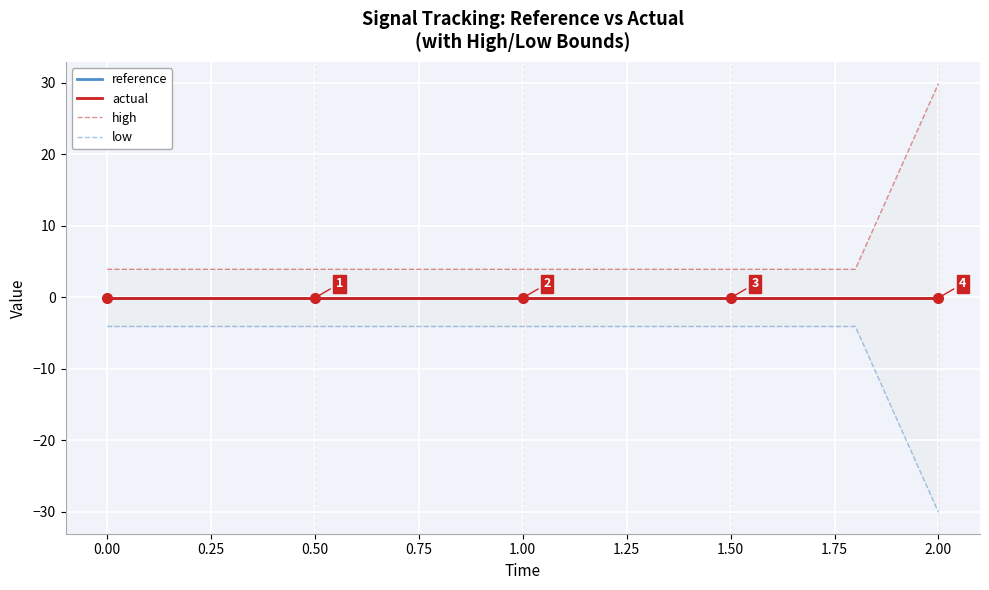

Reading left to right, transcribe all the data shown in this chart.

reference: -0.1	-0.1	-0.1	-0.1	-0.1	-0.1	-0.1	-0.1	-0.1	-0.1	-0.1	-0.1	-0.1	-0.1	-0.1	-0.1	-0.1	-0.1	-0.1	-0.1
actual: -0.1	-0.1	-0.1	-0.1	-0.1	-0.1	-0.1	-0.1	-0.1	-0.1	-0.1	-0.1	-0.1	-0.1	-0.1	-0.1	-0.1	-0.1	-0.1	-0.1
high: 3.9	3.9	3.9	3.9	3.9	3.9	3.9	3.9	3.9	3.9	3.9	3.9	3.9	3.9	3.9	3.9	3.9	3.9	3.9	29.9
low: -4.1	-4.1	-4.1	-4.1	-4.1	-4.1	-4.1	-4.1	-4.1	-4.1	-4.1	-4.1	-4.1	-4.1	-4.1	-4.1	-4.1	-4.1	-4.1	-30.1